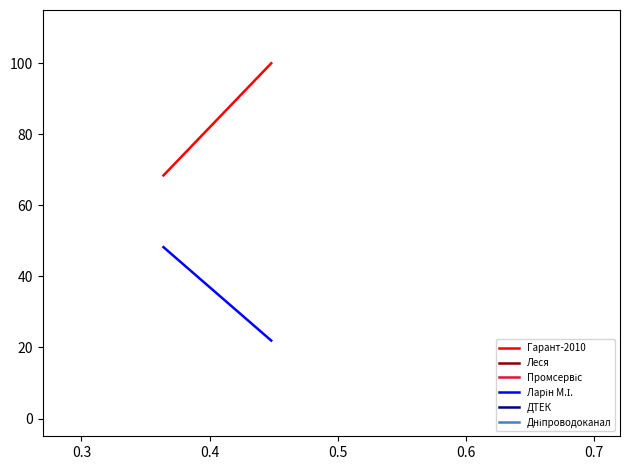

True or false: Гарант-2010 and Дніпроводоканал cross at least once.

False